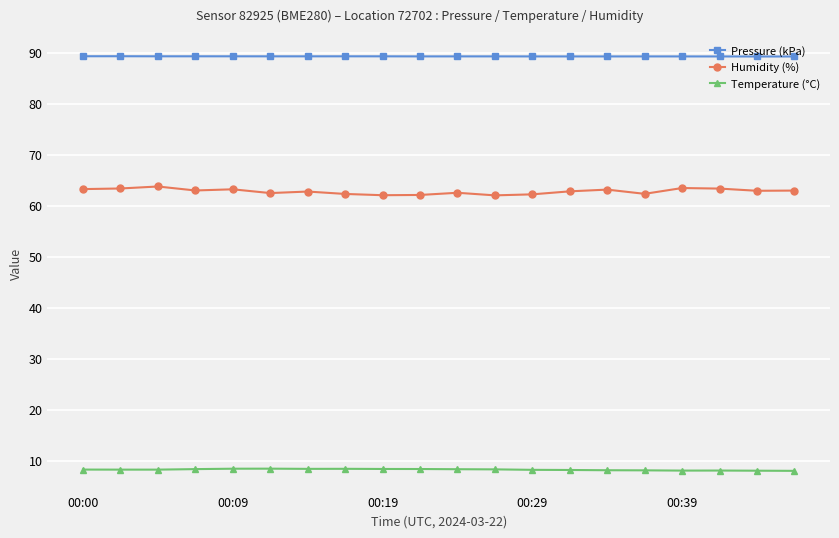

What is the value of the Humidity (%) point at the 16th from the left?

62.3